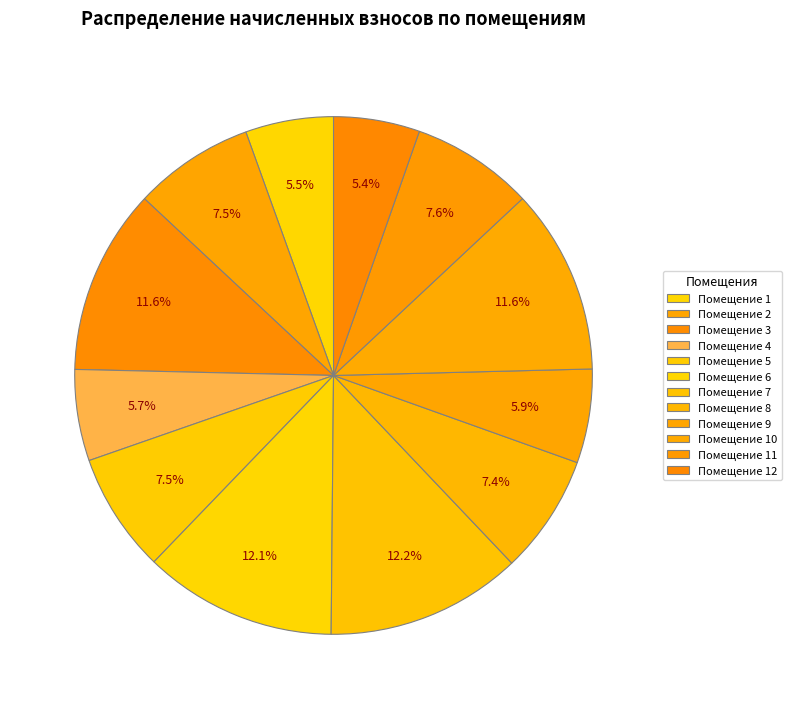

To the nearest percent, what is the average slice percentage?

8%